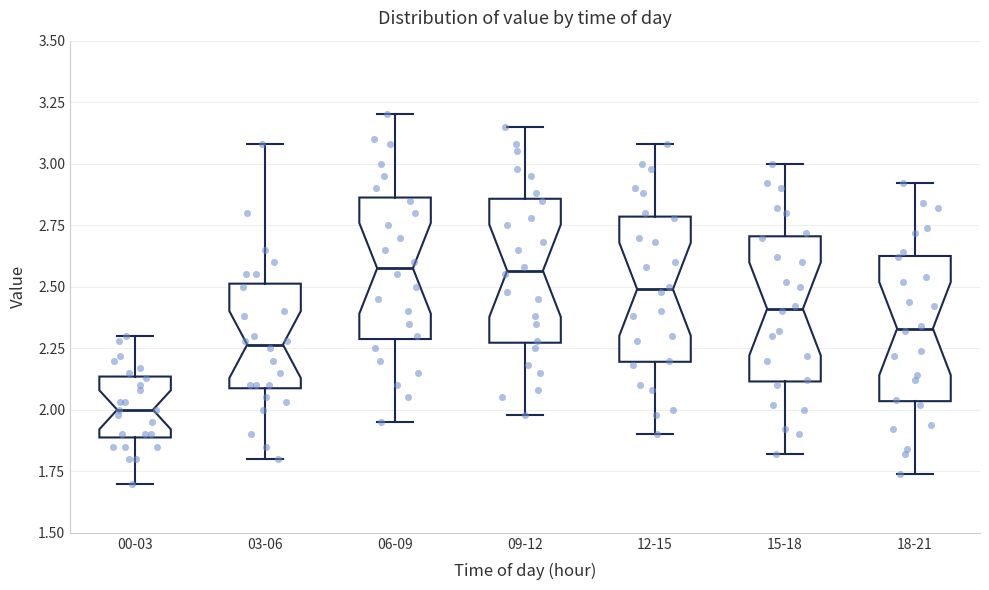

Reading left to right, read every box against the y-axis: the position of its median line, the range the box covers, and the ends of its whiskers. The values are not printed on the chart, so give them approximately, as read against the axis.

00-03: median 2.00, box 1.90 to 2.15, whiskers 1.70 to 2.30
03-06: median 2.25, box 2.10 to 2.50, whiskers 1.80 to 3.10
06-09: median 2.60, box 2.30 to 2.85, whiskers 1.95 to 3.20
09-12: median 2.55, box 2.25 to 2.85, whiskers 2.00 to 3.15
12-15: median 2.50, box 2.20 to 2.80, whiskers 1.90 to 3.10
15-18: median 2.40, box 2.10 to 2.70, whiskers 1.80 to 3.00
18-21: median 2.35, box 2.05 to 2.65, whiskers 1.75 to 2.90